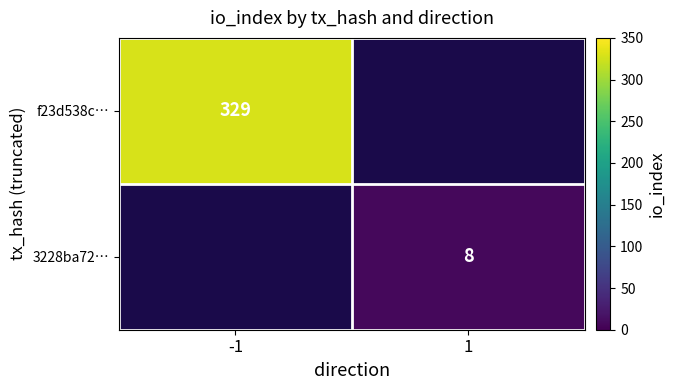

Is it true that f23d538c… equals 452 at -1?

False